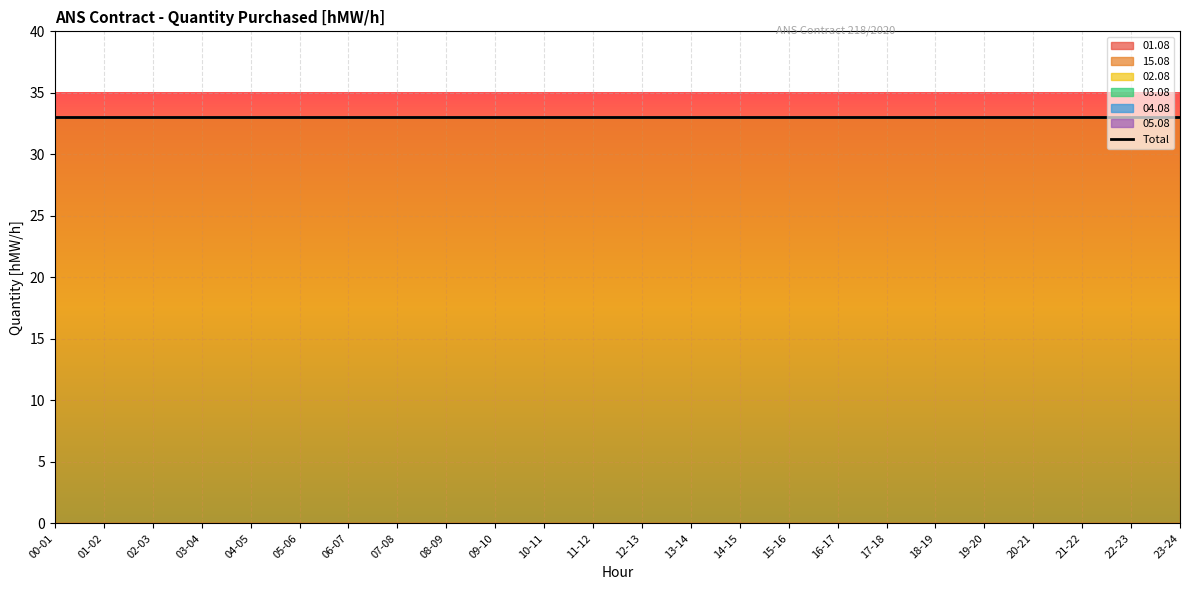

Does the chart display data point markers on the line(s)?

No